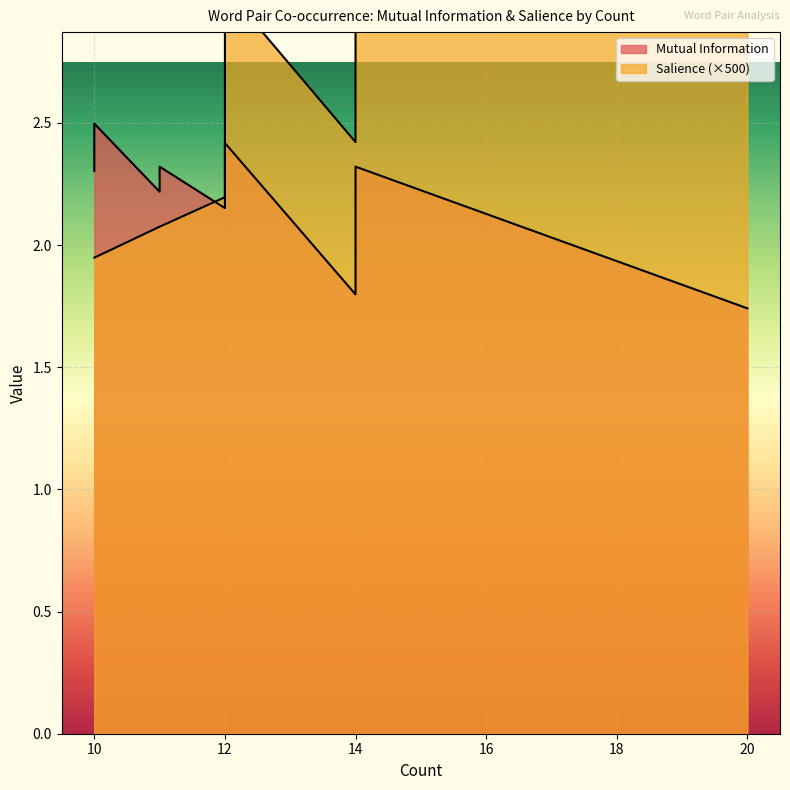

What is the value of the Mutual Information point at the 10th from the left?

2.2